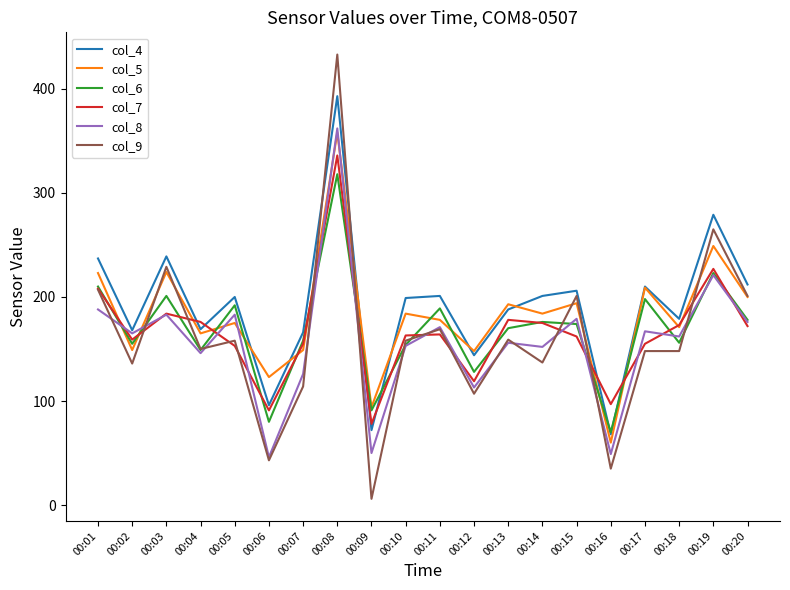

Which series has the largest range (max minus min)?

col_9